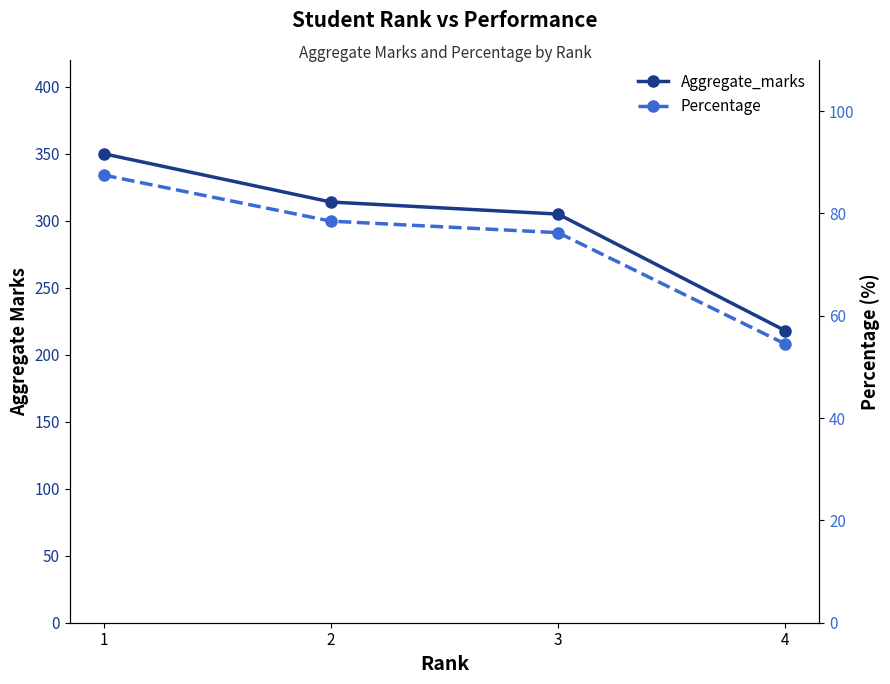

What are all the series names shown in the legend?

Aggregate_marks, Percentage